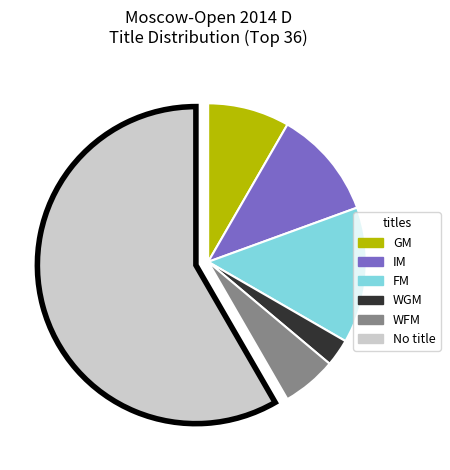

Does any single category account for the majority?

Yes